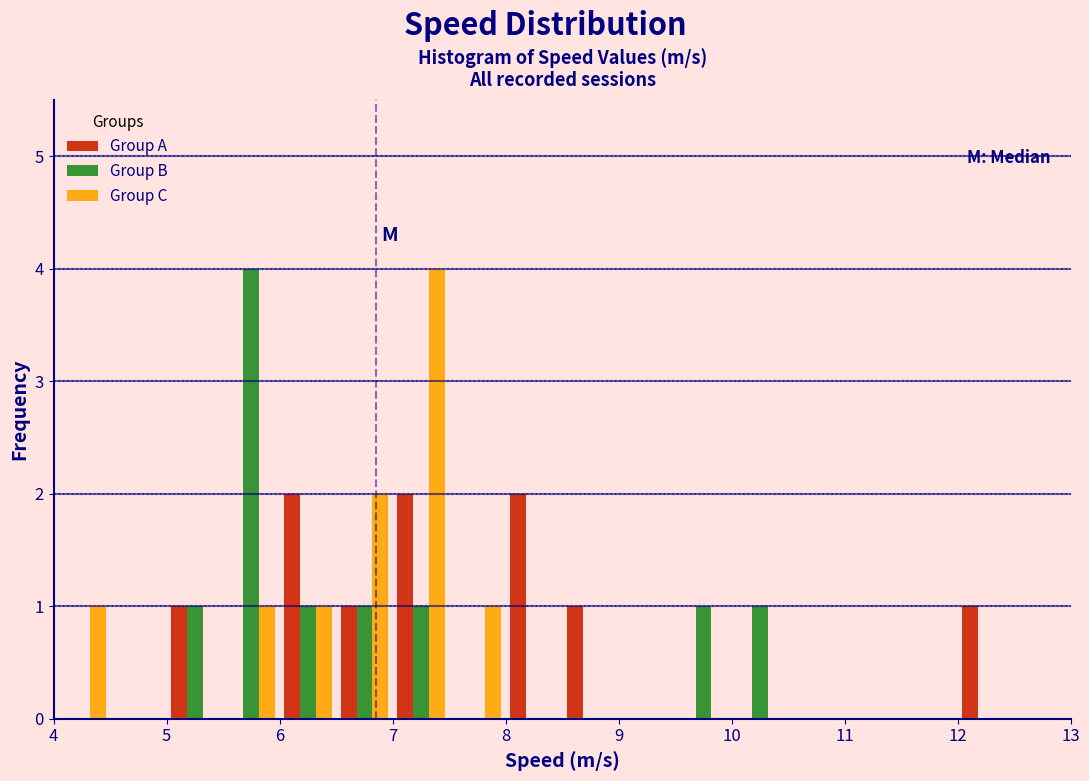

Reading left to right, list every range on the x-axis with the height of the bar of each series over it. The values are not printed on the chart, so give them approximately, as read against the axis.

4.0 to 4.5: Group A=0	Group B=0	Group C=1
4.5 to 5.0: Group A=0	Group B=0	Group C=0
5.0 to 5.5: Group A=1	Group B=1	Group C=0
5.5 to 6.0: Group A=0	Group B=4	Group C=1
6.0 to 6.5: Group A=2	Group B=1	Group C=1
6.5 to 7.0: Group A=1	Group B=1	Group C=2
7.0 to 7.5: Group A=2	Group B=1	Group C=4
7.5 to 8.0: Group A=0	Group B=0	Group C=1
8.0 to 8.5: Group A=2	Group B=0	Group C=0
8.5 to 9.0: Group A=1	Group B=0	Group C=0
9.0 to 9.5: Group A=0	Group B=0	Group C=0
9.5 to 10.0: Group A=0	Group B=1	Group C=0
10.0 to 10.5: Group A=0	Group B=1	Group C=0
10.5 to 11.0: Group A=0	Group B=0	Group C=0
11.0 to 11.5: Group A=0	Group B=0	Group C=0
11.5 to 12.0: Group A=0	Group B=0	Group C=0
12.0 to 12.5: Group A=1	Group B=0	Group C=0
12.5 to 13.0: Group A=0	Group B=0	Group C=0